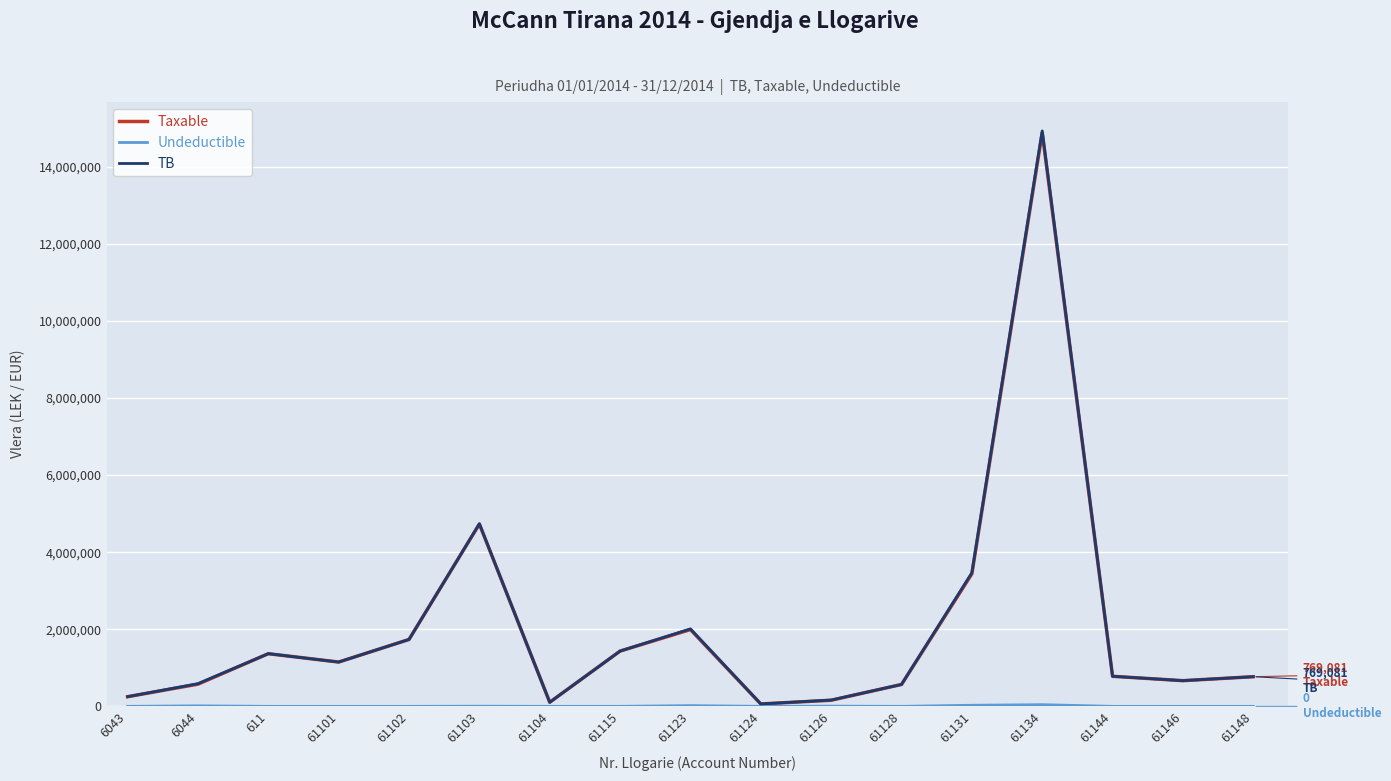

Which series has the largest range (max minus min)?

TB